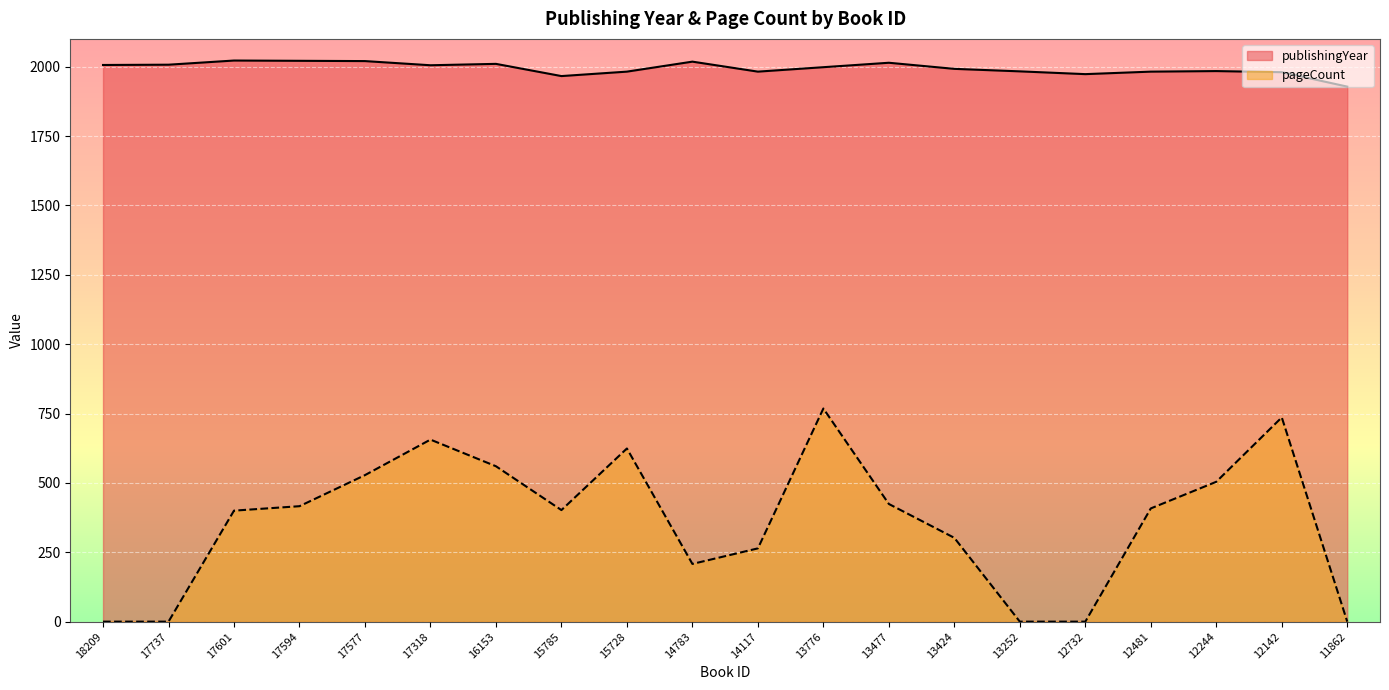

At which label does publishingYear first exceed 1998?

18209